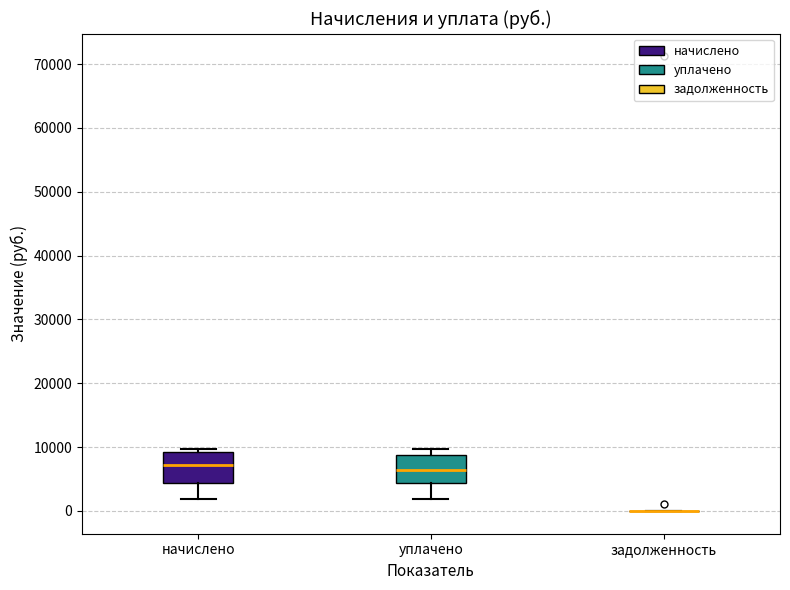

Reading left to right, transcribe this box plot: for each box, give where its median line is, the range the box spans, and where its two whiskers end, as read against the y-axis. The values are not printed on the chart, so give them approximately, as read against the axis.

начислено: median 7000, box 4000 to 9000, whiskers 2000 to 10000
уплачено: median 6000, box 4000 to 9000, whiskers 2000 to 10000
задолженность: box collapsed to a line at 0, whiskers 0 to 0